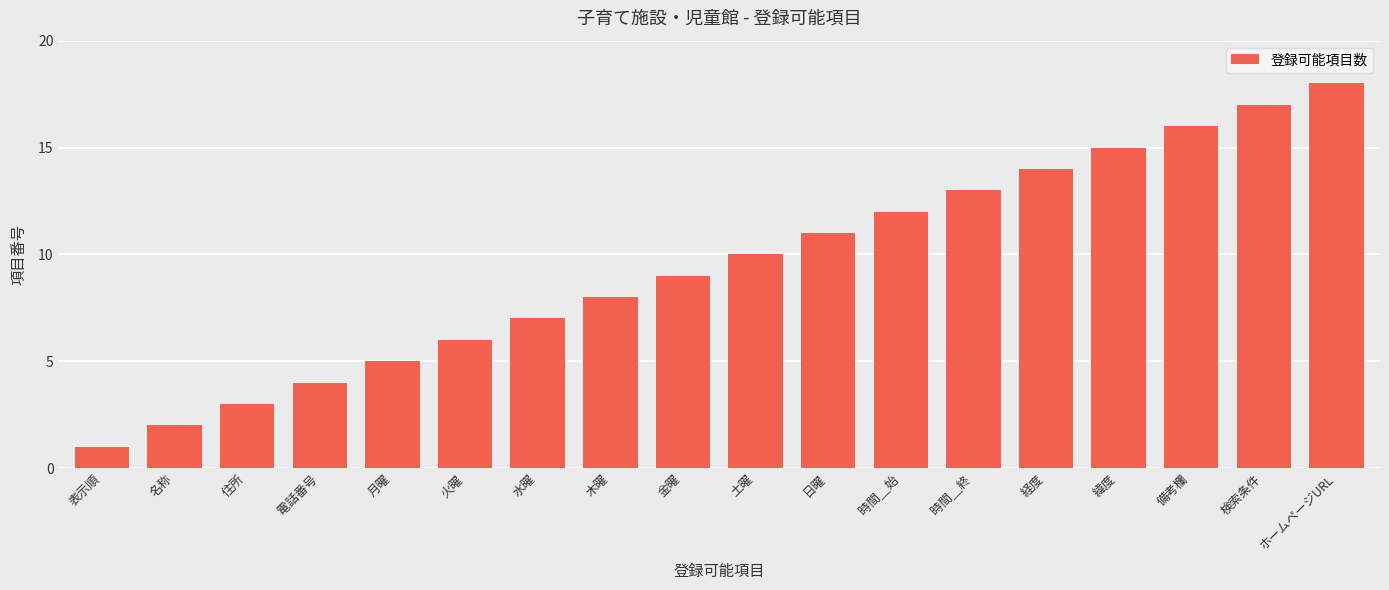

Rank the categories by value from highest to lowest.

ホームページURL, 検索条件, 備考欄, 緯度, 経度, 時間＿終, 時間＿始, 日曜, 土曜, 金曜, 木曜, 水曜, 火曜, 月曜, 電話番号, 住所, 名称, 表示順